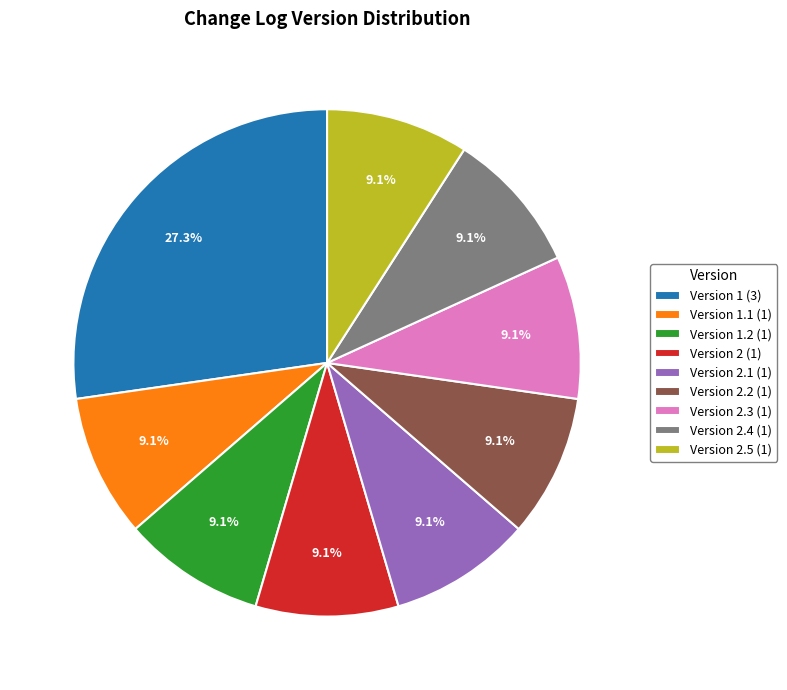

Approximately how many times larger is the value at Version 1 (3) compared to Version 1.2 (1)?

3.0